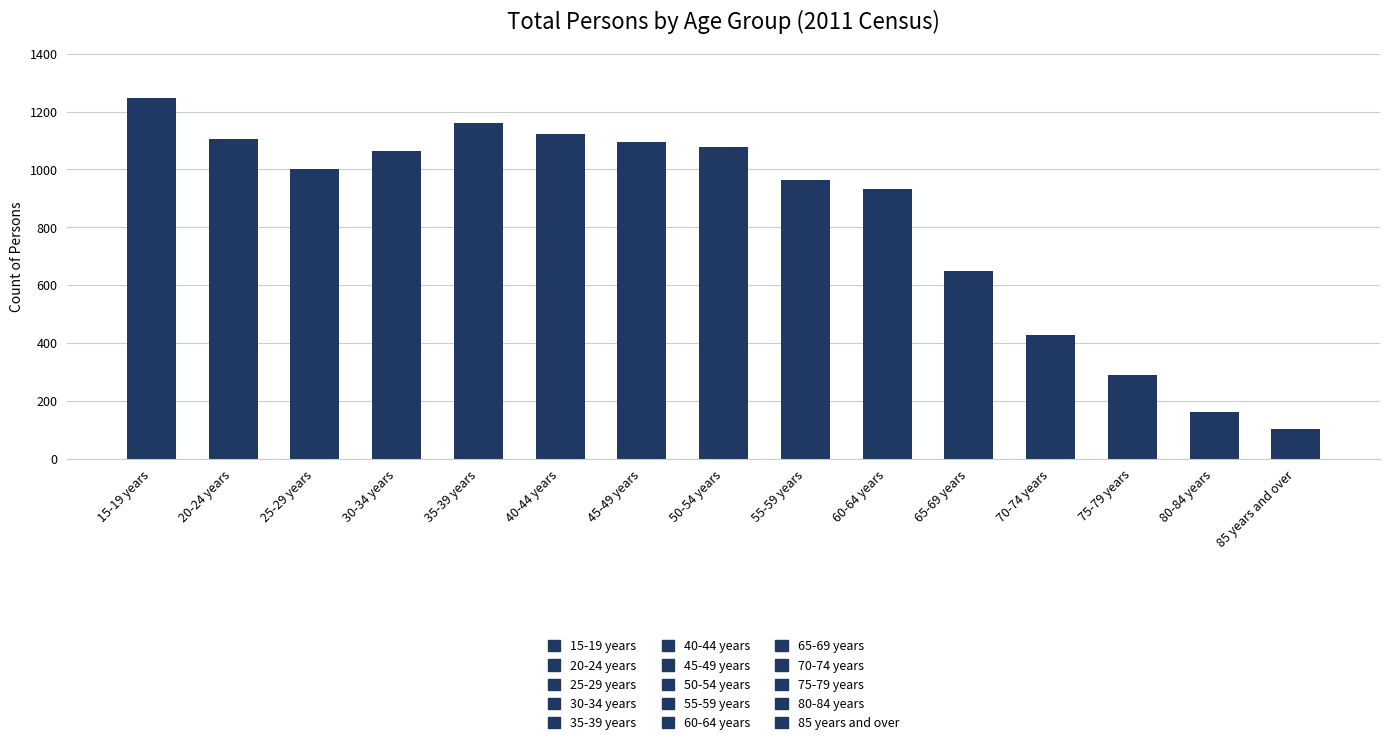

What is the value of the 9th bar from the left?

962